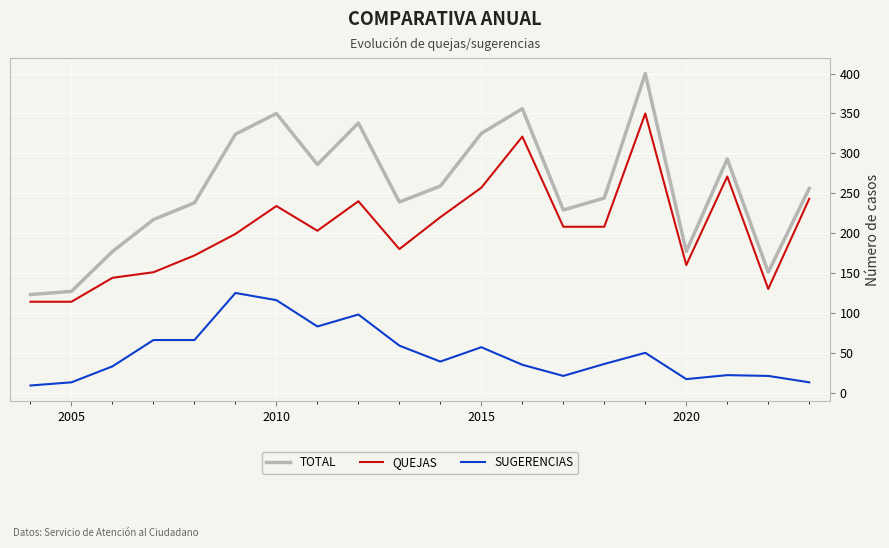

True or false: TOTAL and QUEJAS cross at least once.

False